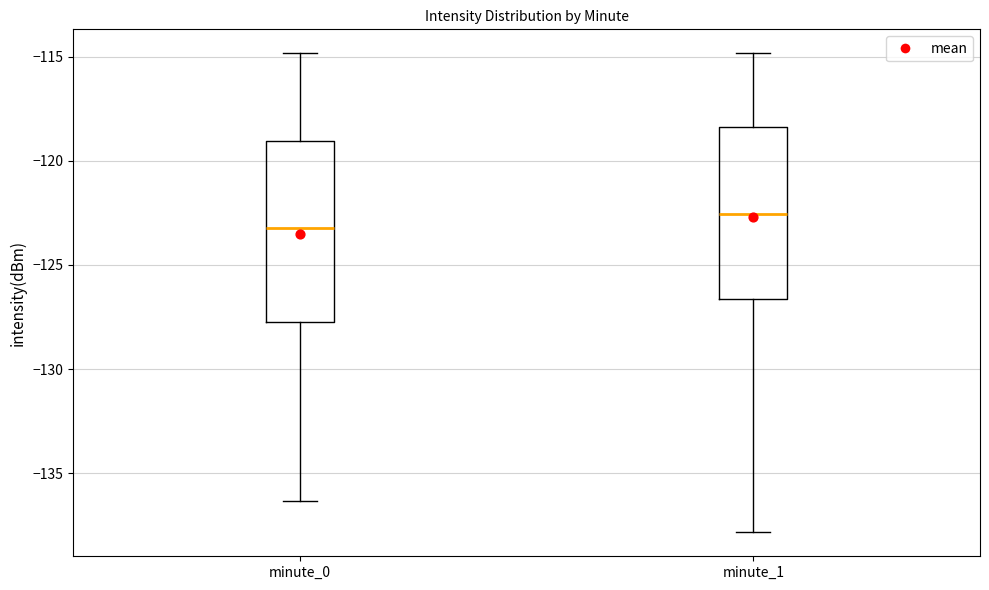

Reading left to right, transcribe this box plot: for each box, give where its median line is, the range the box spans, and where its two whiskers end, as read against the y-axis. The values are not printed on the chart, so give them approximately, as read against the axis.

minute_0: median -123.0, box -128.0 to -119.0, whiskers -136.5 to -115.0
minute_1: median -122.5, box -126.5 to -118.5, whiskers -138.0 to -115.0